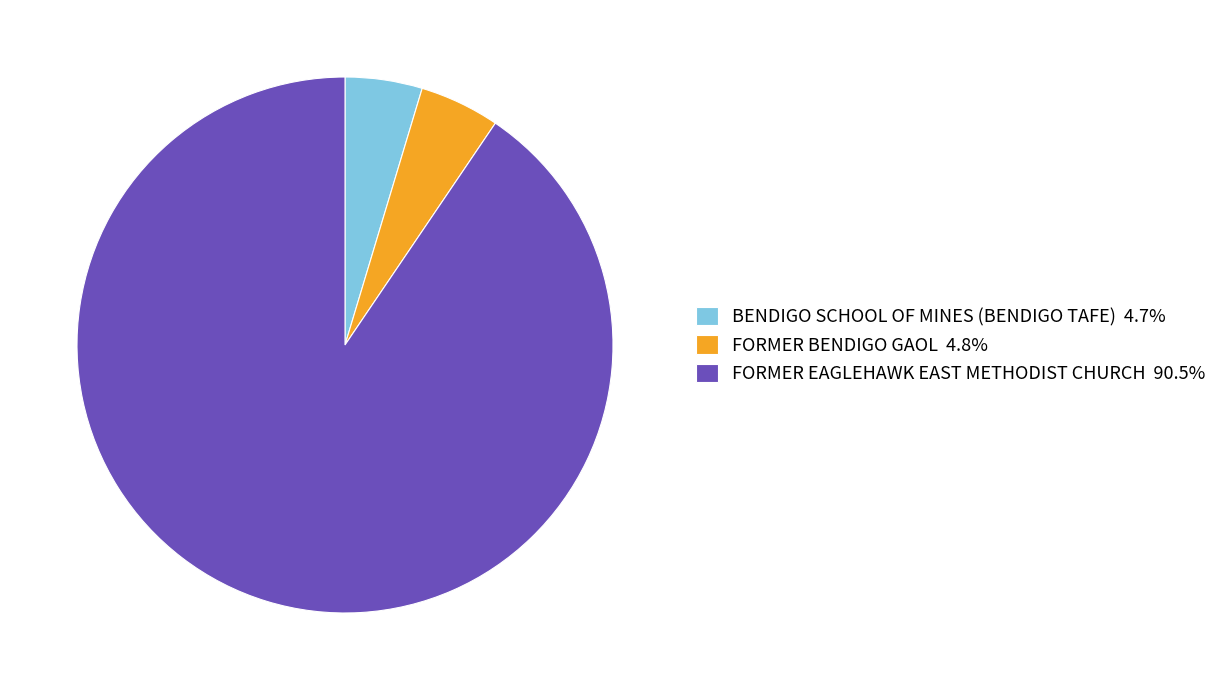

What is the ratio of the value at FORMER EAGLEHAWK EAST METHODIST CHURCH 90.5% to the value at BENDIGO SCHOOL OF MINES (BENDIGO TAFE) 4.7%?

19.5